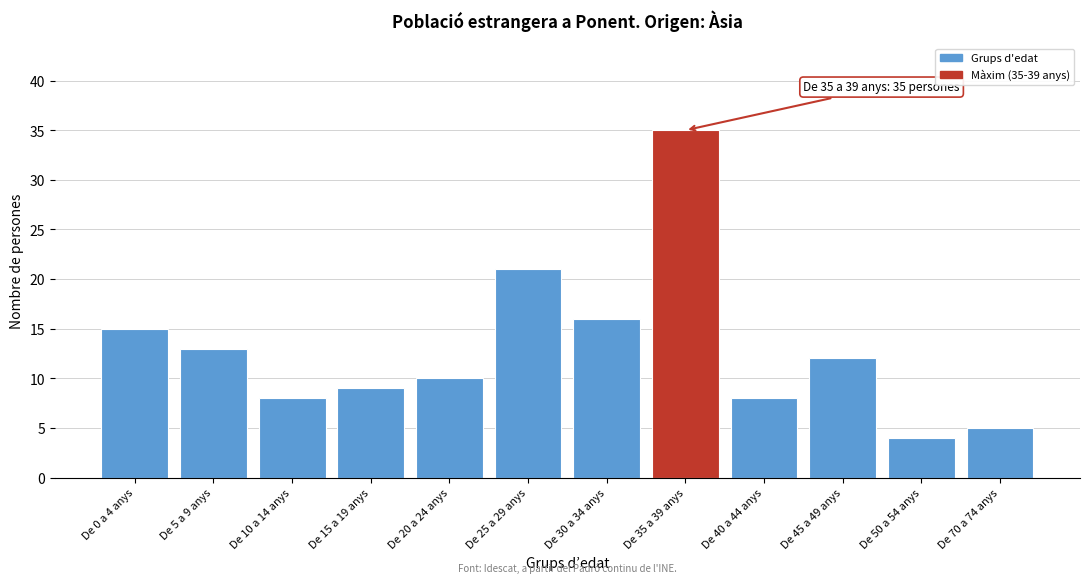

Reading right to left, extract all data points from this chart.

De 70 a 74 anys=5	De 50 a 54 anys=4	De 45 a 49 anys=12	De 40 a 44 anys=8	De 35 a 39 anys=35	De 30 a 34 anys=16	De 25 a 29 anys=21	De 20 a 24 anys=10	De 15 a 19 anys=9	De 10 a 14 anys=8	De 5 a 9 anys=13	De 0 a 4 anys=15